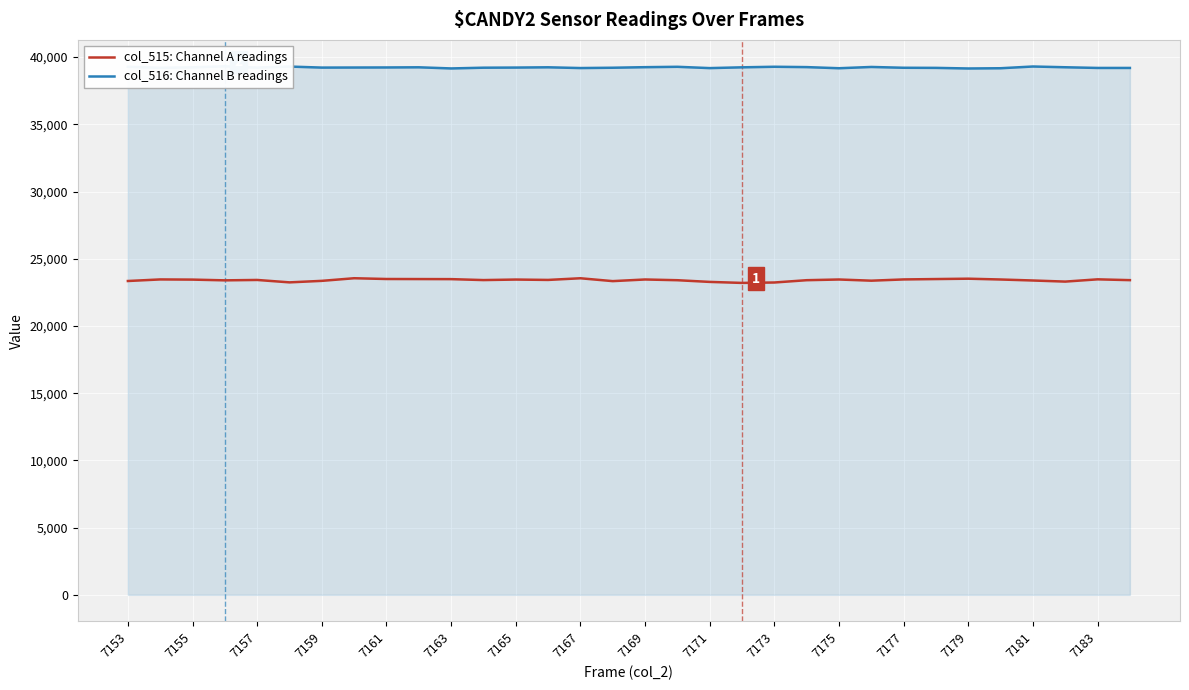

What is the sum of all col_516: Channel B readings values?

1255266